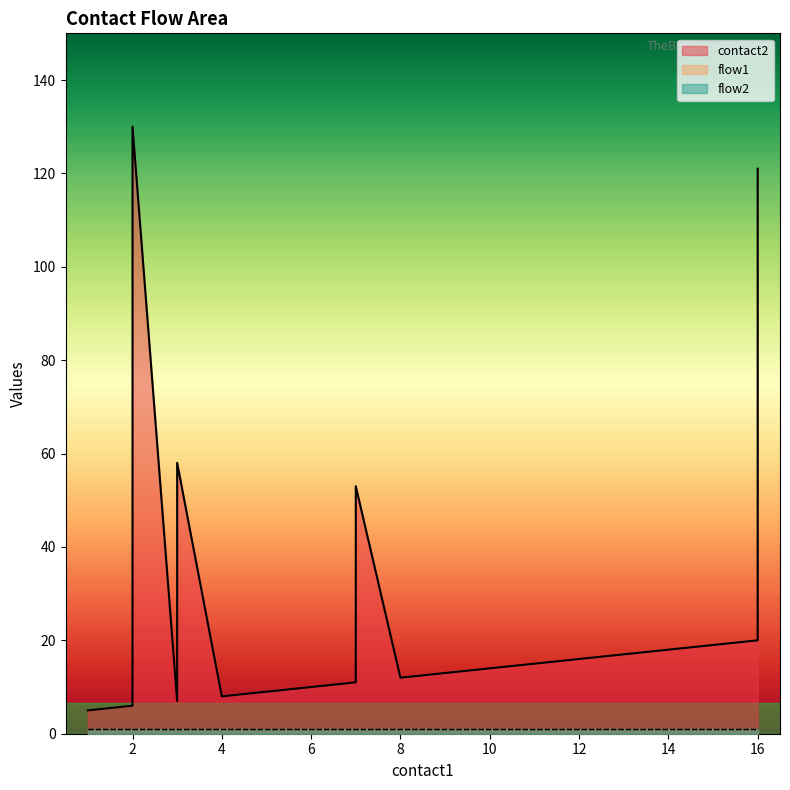

True or false: flow1 has more than 0 interior local peaks.

False